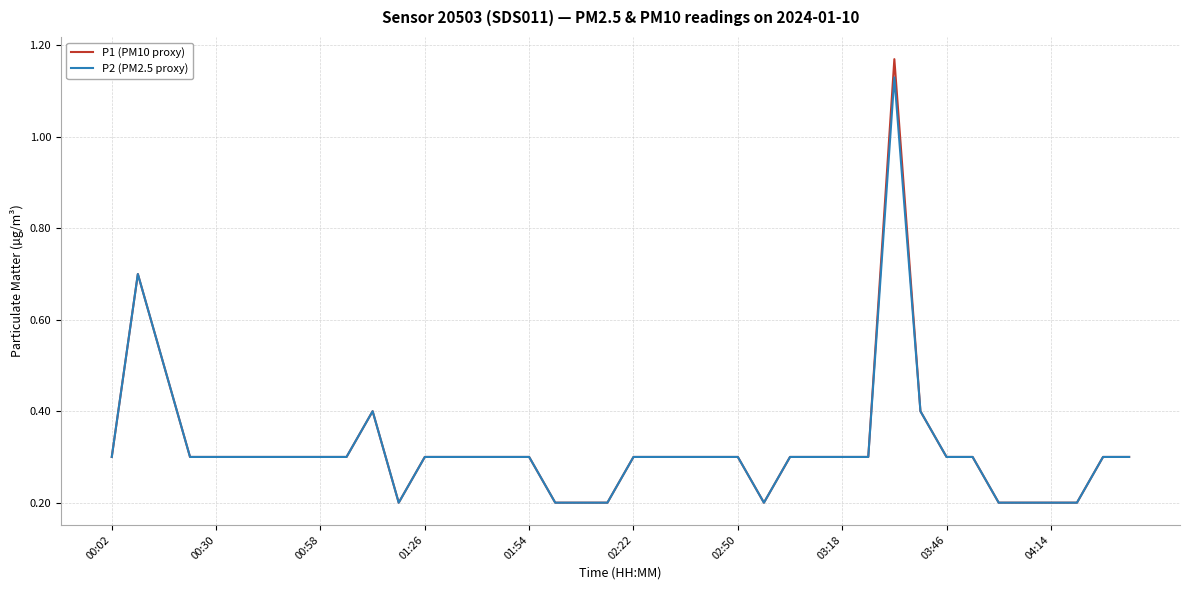

Which series has the widest spread of values?

P1 (PM10 proxy)